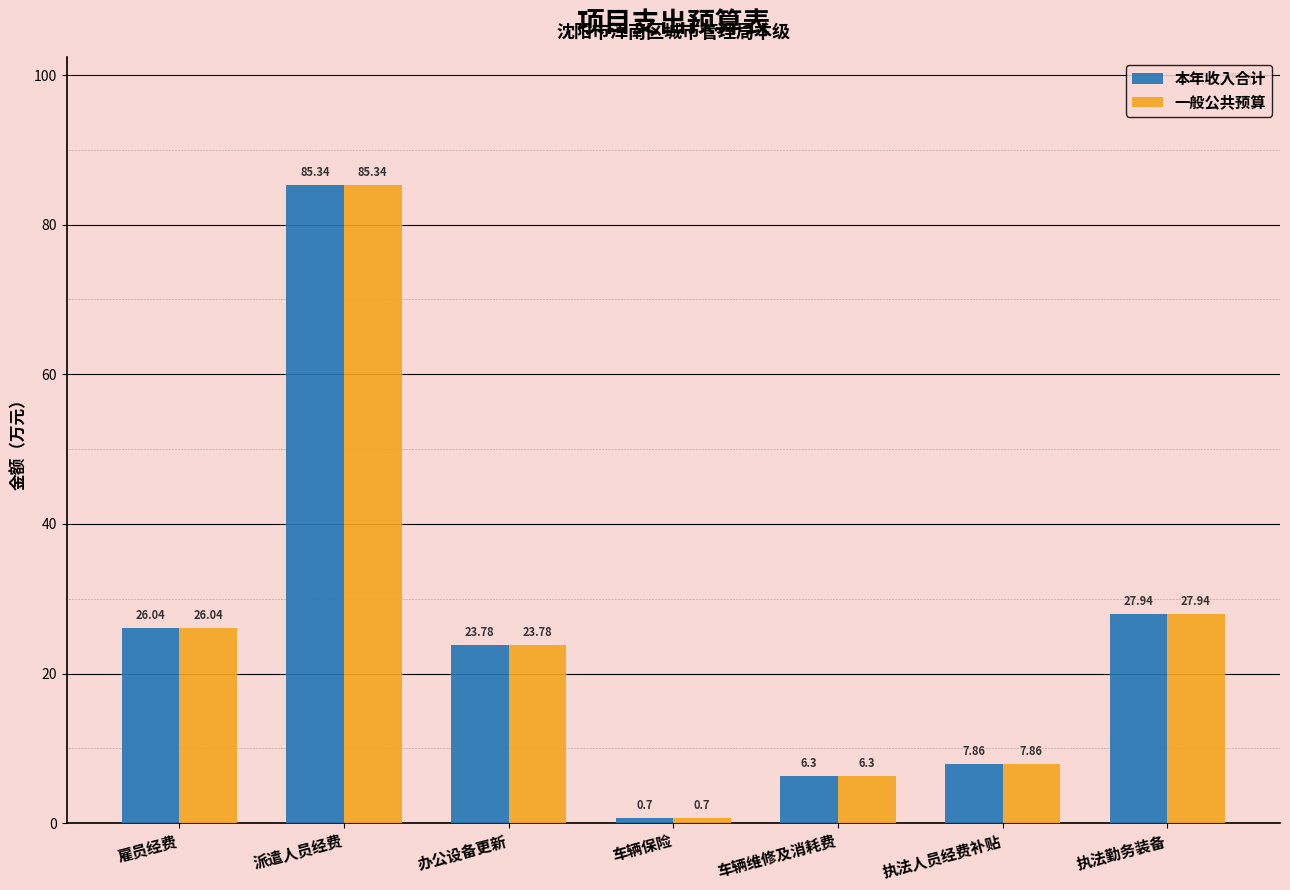

Rank the categories by 一般公共预算 value from highest to lowest.

派遣人员经费, 执法勤务装备, 雇员经费, 办公设备更新, 执法人员经费补贴, 车辆维修及消耗费, 车辆保险